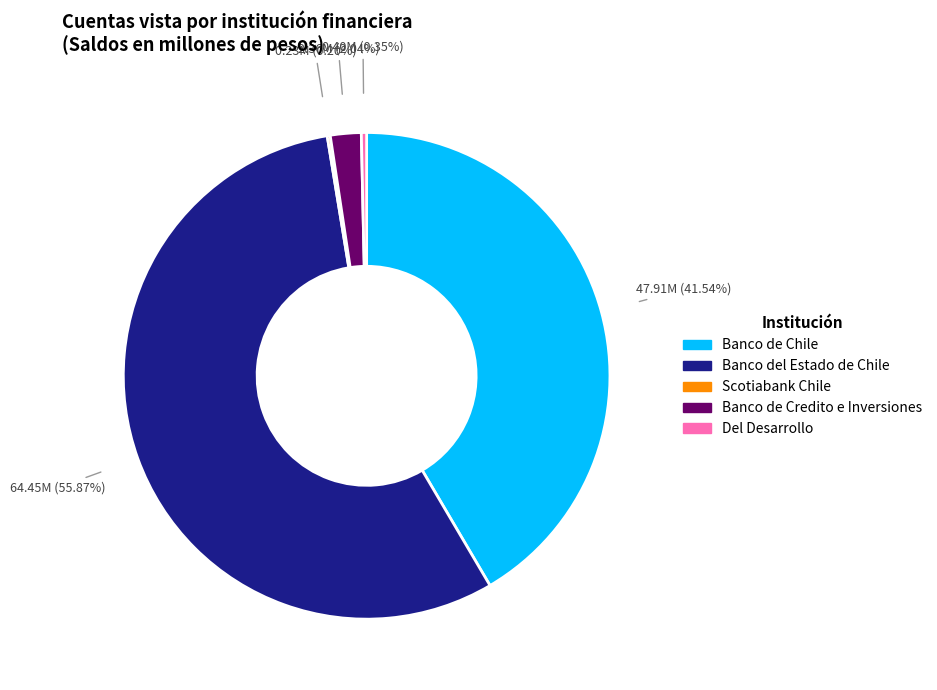

What is the majority slice?

Banco del Estado de Chile